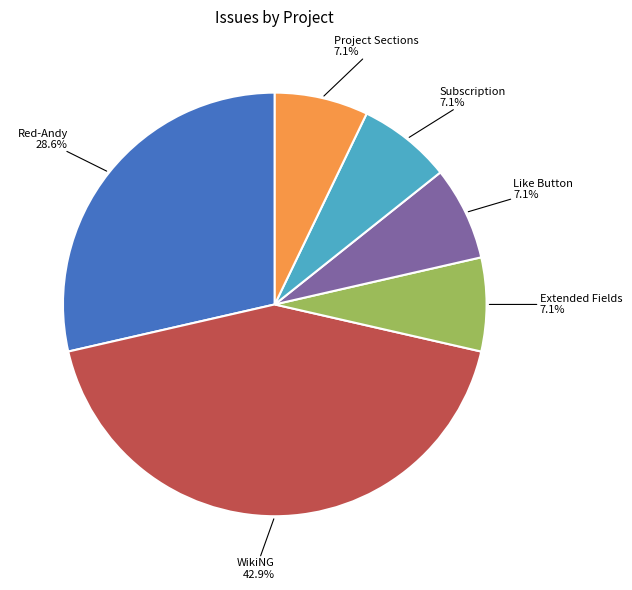

Is there a majority slice in this chart?

No